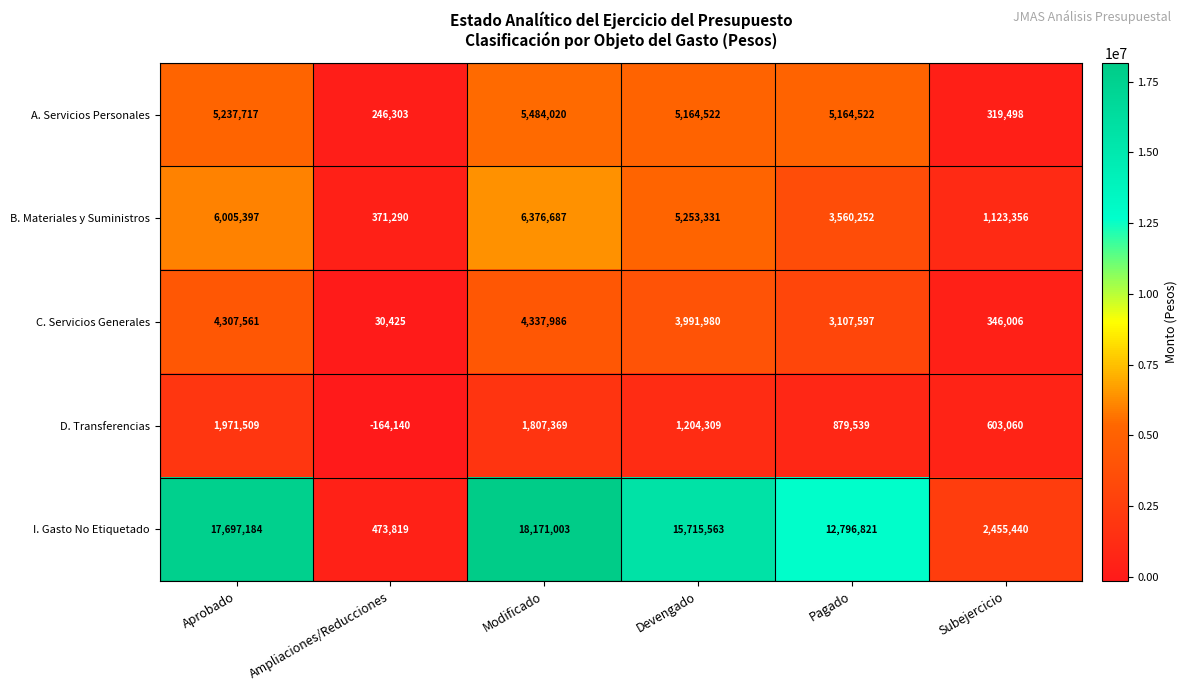

Reading right to left, extract all data points from this chart.

A. Servicios Personales: 319498	5164522	5164522	5484020	246303	5237717
B. Materiales y Suministros: 1123356	3560252	5253331	6376687	371290	6005397
C. Servicios Generales: 346006	3107597	3991980	4337986	30425	4307561
D. Transferencias: 603060	879539	1204309	1807369	-164140	1971509
I. Gasto No Etiquetado: 2455440	12796821	15715563	18171003	473819	17697184